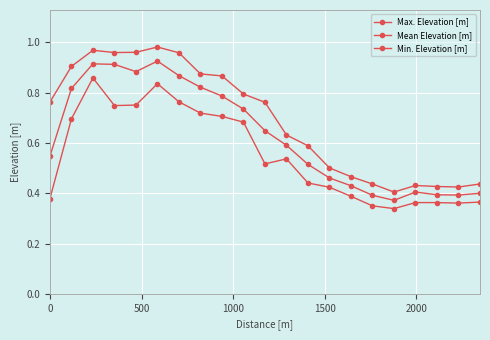

Is this an area chart (filled region under the line)?

No